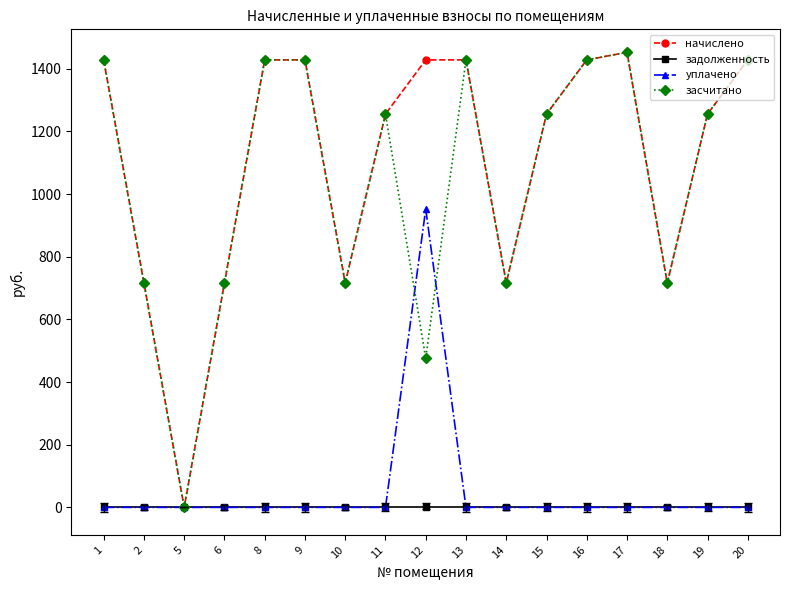

Reading left to right, list all the values displayed in this chart.

начислено: 1428.5	716.1	0.0	716.1	1428.5	1428.5	716.1	1255.5	1428.5	1428.5	716.1	1255.5	1428.5	1452.7	716.1	1255.5	1428.5
задолженность: 0.0	0.0	0.0	0.0	0.0	0.0	0.0	0.0	0.0	0.0	0.0	0.0	0.0	0.0	0.0	0.0	0.0
уплачено: 0.0	0.0	0.0	0.0	0.0	0.0	0.0	0.0	952.3	0.0	0.0	0.0	0.0	0.0	0.0	0.0	0.0
засчитано: 1428.5	716.1	0.0	716.1	1428.5	1428.5	716.1	1255.5	476.2	1428.5	716.1	1255.5	1428.5	1452.7	716.1	1255.5	1428.5